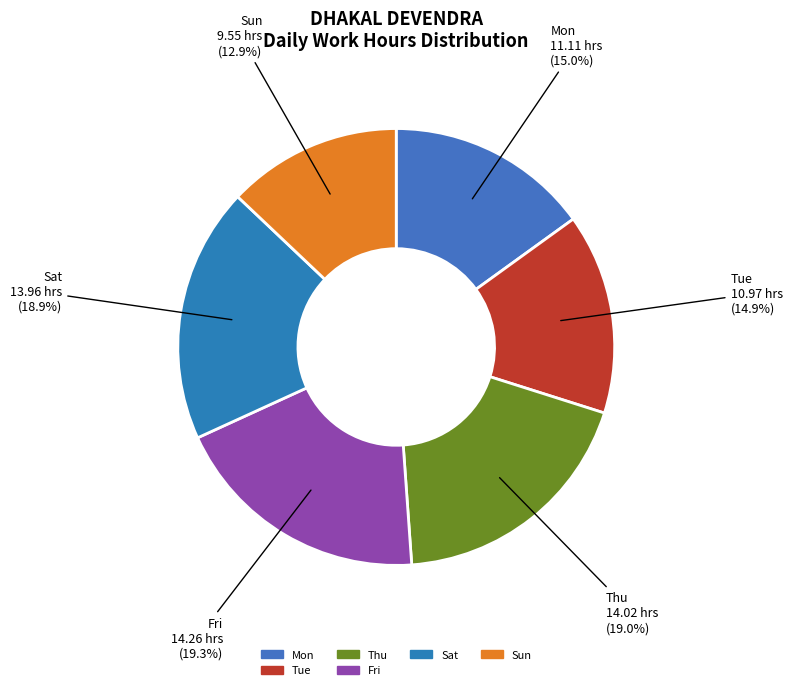

How many slices are in this pie chart?

6